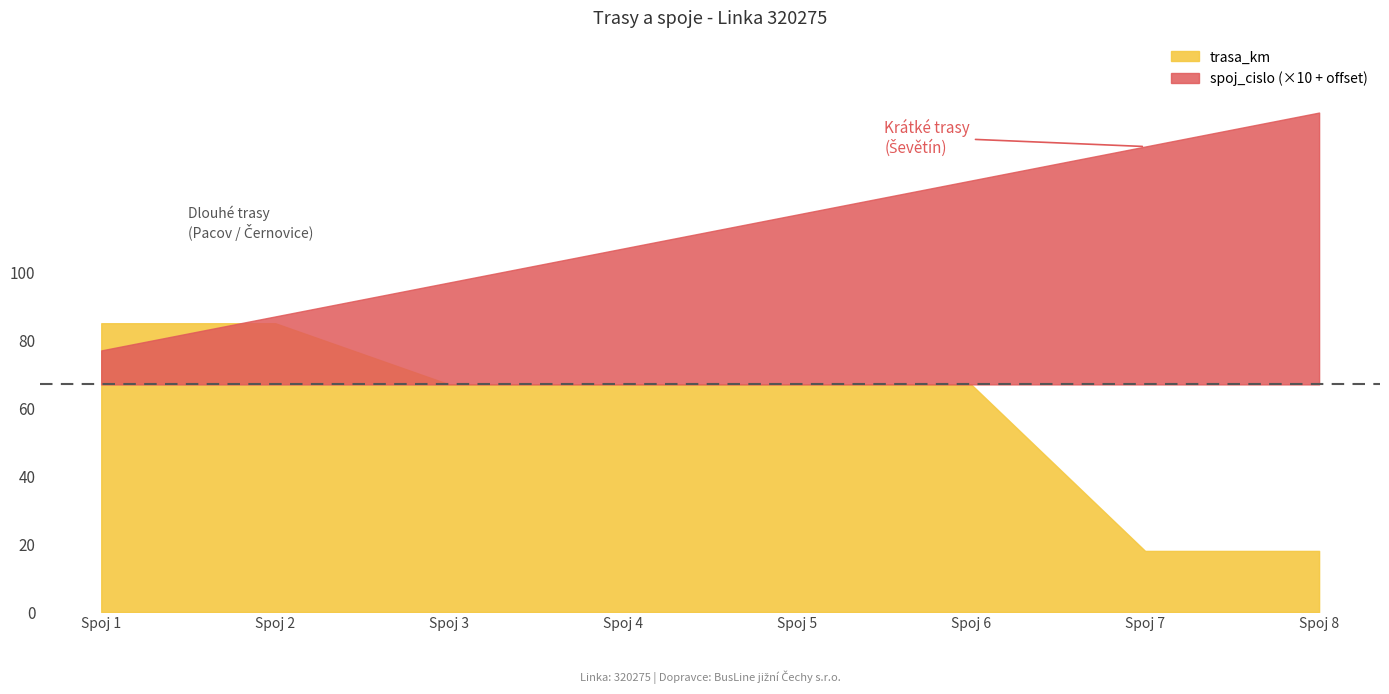

The value of spoj_cislo at Spoj 3 is 2. True or false?

False